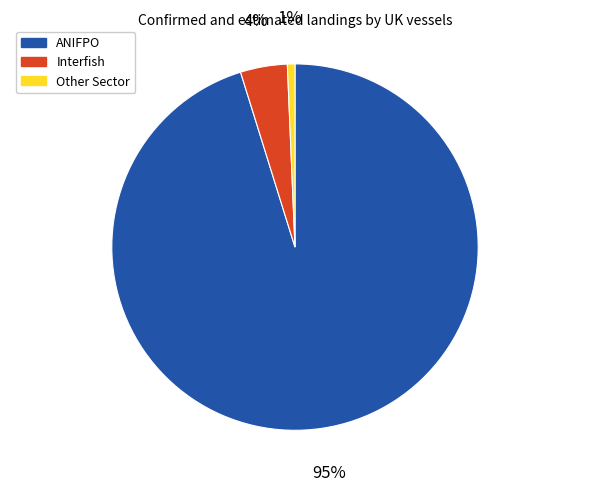

To the nearest percent, what is the average slice percentage?

33%